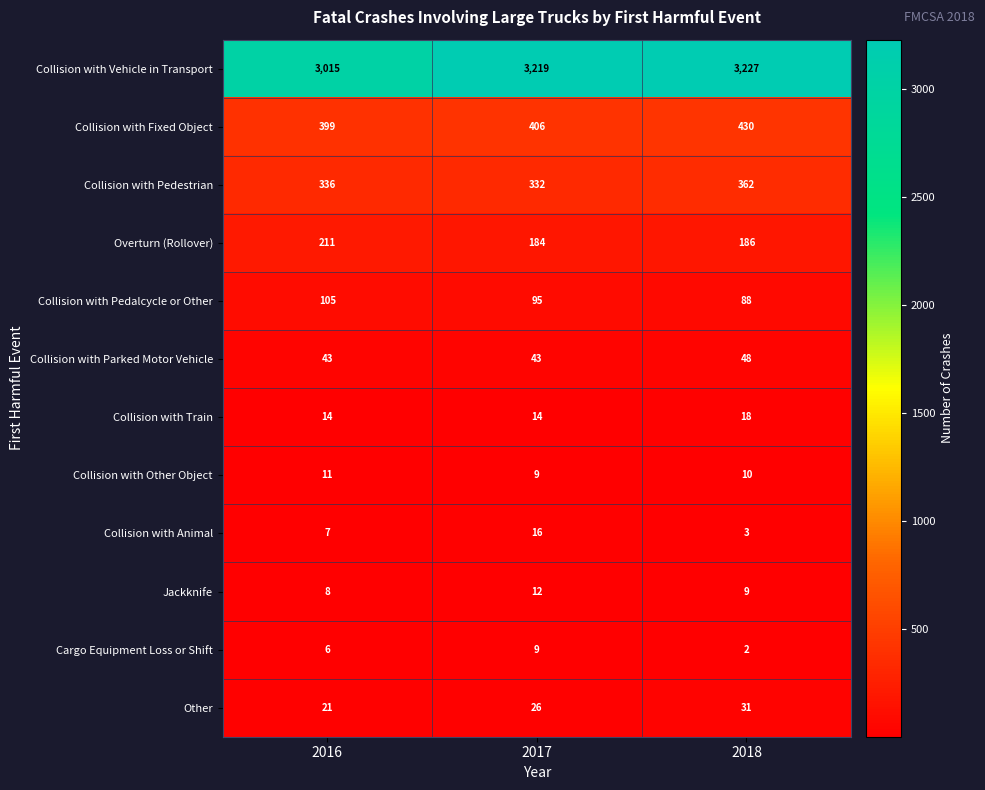

What is the spread (max minus min) of values at 2016?

3009